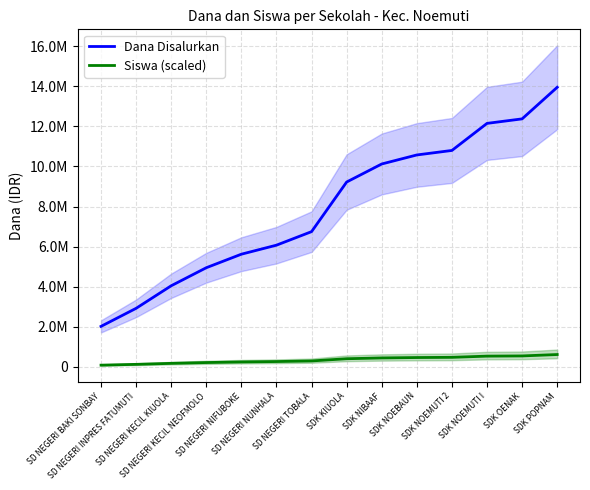

Rank the series by their average value, from lowest to highest.

Siswa (scaled), Dana Disalurkan